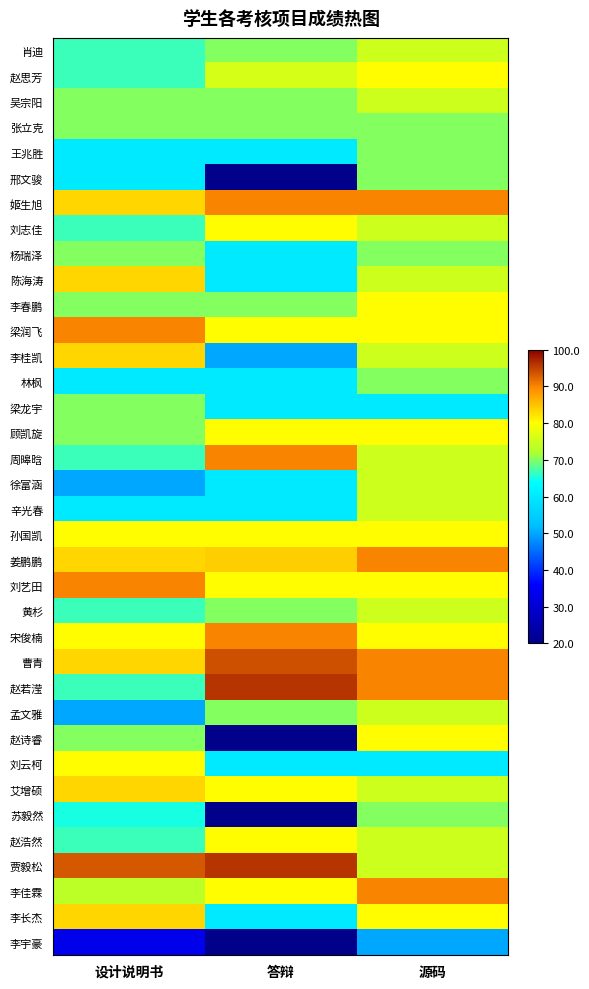

List the series in order of their peak value, lowest first.

李宇豪, 张立克, 王兆胜, 邢文骏, 杨瑞泽, 林枫, 梁龙宇, 苏毅然, 肖迪, 吴宗阳, 徐富涵, 辛光春, 黄杉, 孟文雅, 赵思芳, 刘志佳, 李春鹏, 顾凯旋, 孙国凯, 赵诗睿, 刘云柯, 赵浩然, 陈海涛, 李桂凯, 艾增硕, 李长杰, 姬生旭, 梁润飞, 周暤晗, 姜鹏鹏, 刘艺田, 宋俊楠, 李佳霖, 曹青, 赵若滢, 贾毅松